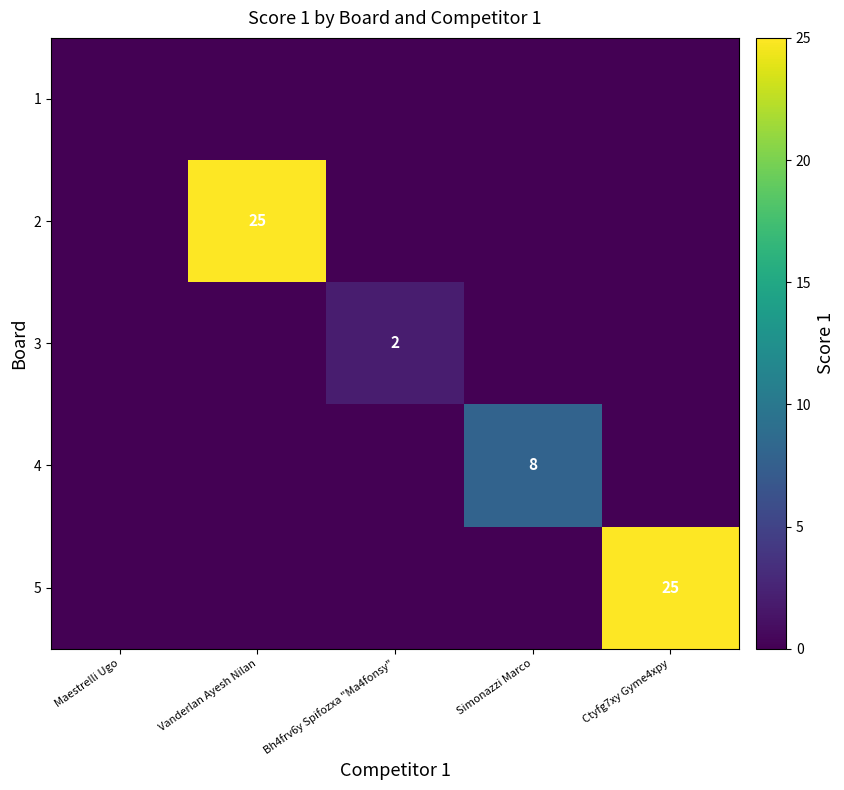

True or false: 4 has a value of 8 at Simonazzi Marco.

True